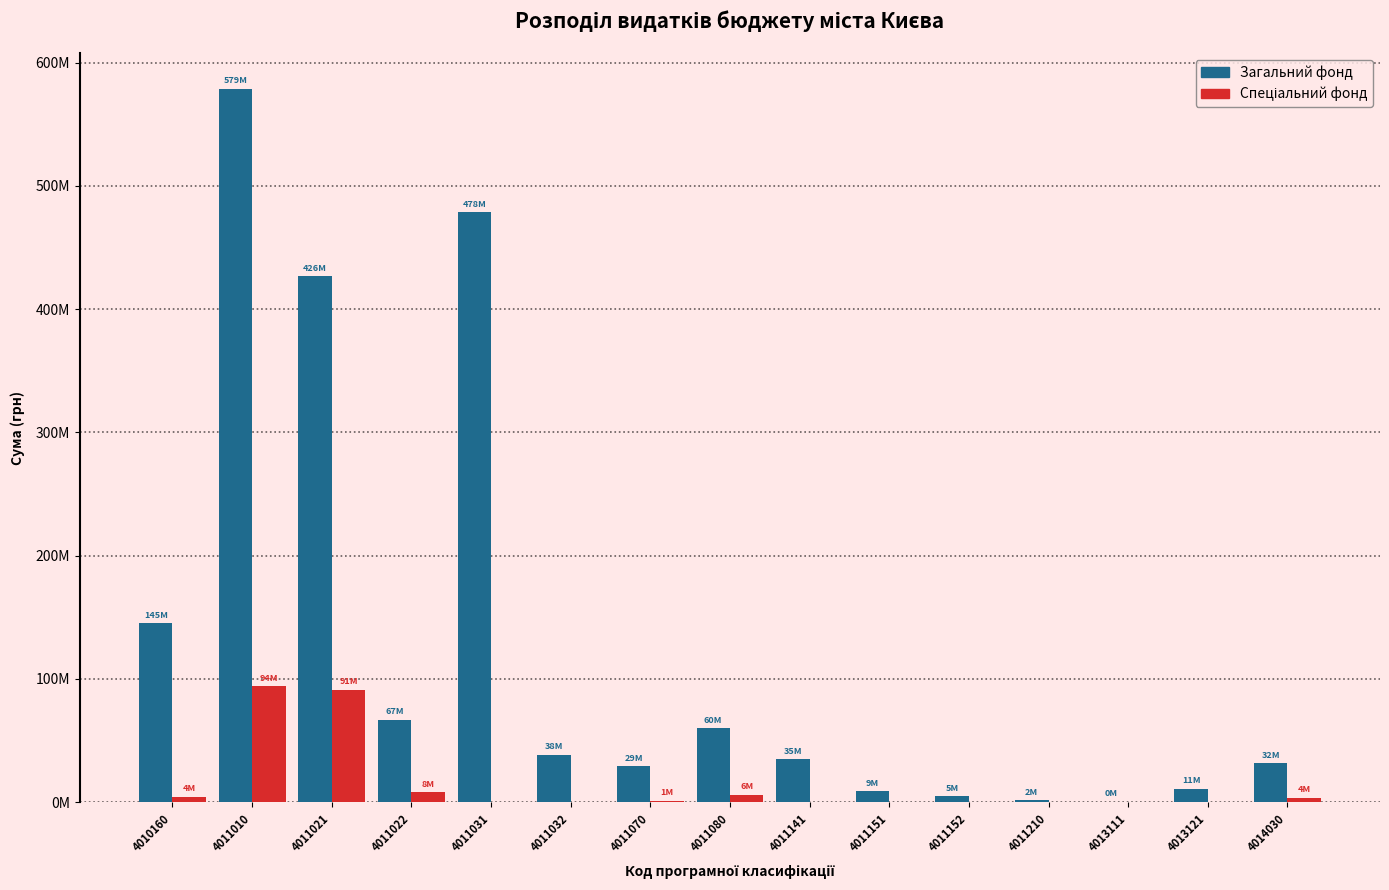

What is the value of the Загальний фонд bar at the 9th from the left?

35003850